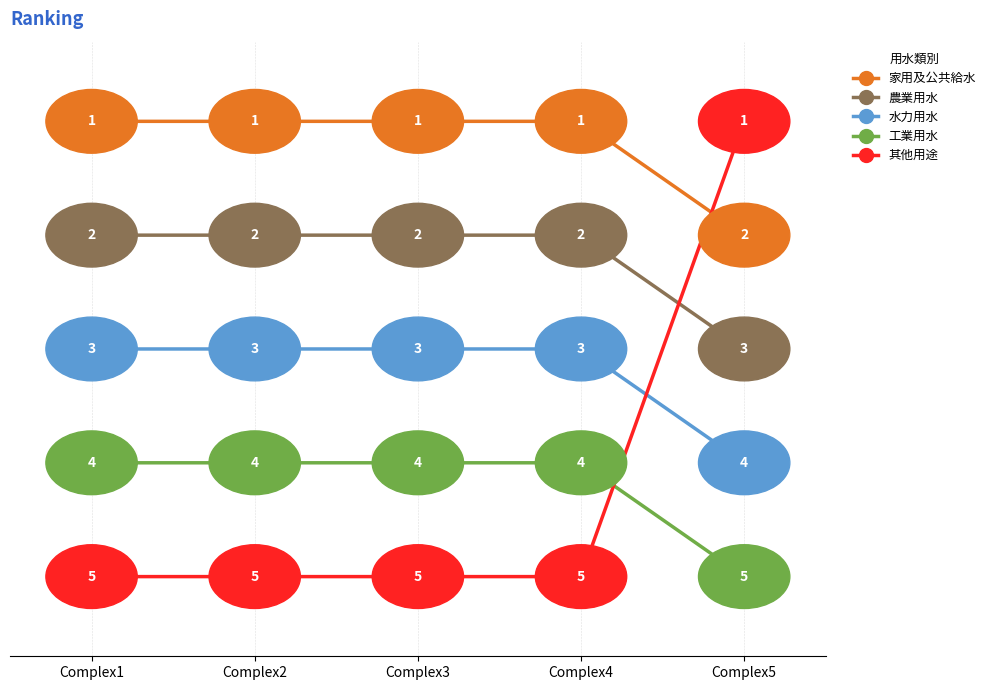

Reading left to right, what are all the values shown in this chart?

家用及公共給水: 1	1	1	1	2
農業用水: 2	2	2	2	3
水力用水: 3	3	3	3	4
工業用水: 4	4	4	4	5
其他用途: 5	5	5	5	1